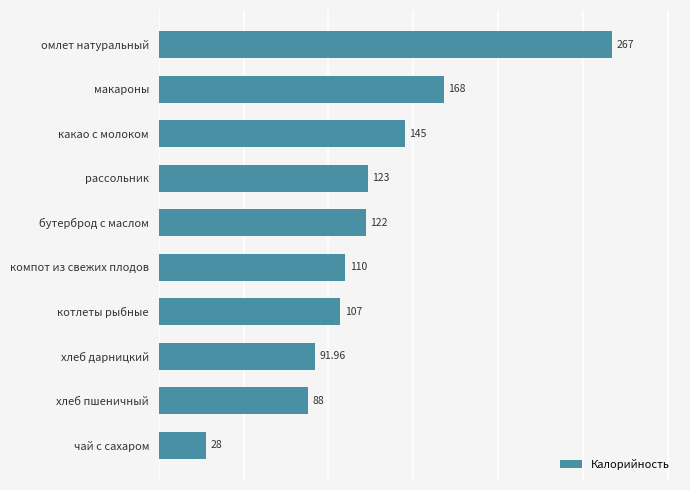

What is the difference between the maximum and minimum values?

239.0